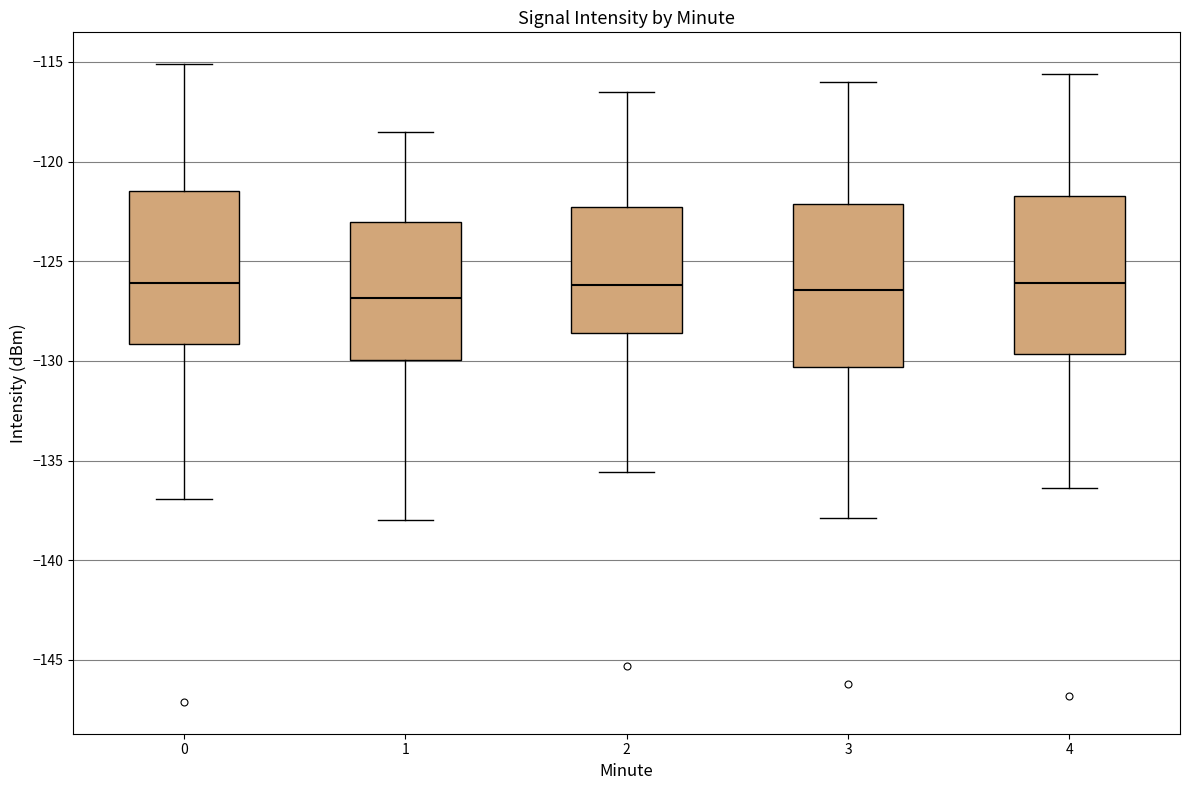

Reading left to right, transcribe this box plot: for each box, give where its median line is, the range the box spans, and where its two whiskers end, as read against the y-axis. The values are not printed on the chart, so give them approximately, as read against the axis.

0: median -126.0, box -129.0 to -121.5, whiskers -137.0 to -115.0
1: median -127.0, box -130.0 to -123.0, whiskers -138.0 to -118.5
2: median -126.0, box -128.5 to -122.5, whiskers -135.5 to -116.5
3: median -126.5, box -130.5 to -122.0, whiskers -138.0 to -116.0
4: median -126.0, box -129.5 to -121.5, whiskers -136.5 to -115.5